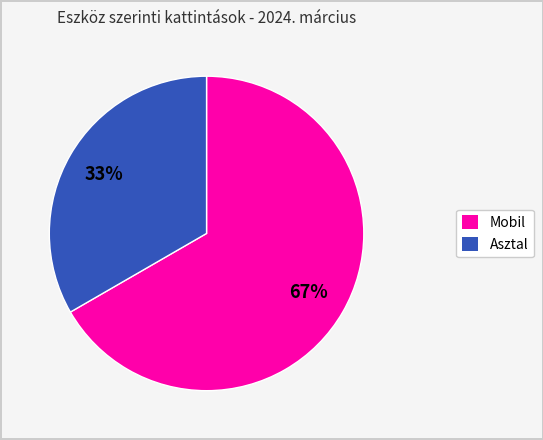

Does any single category account for the majority?

Yes